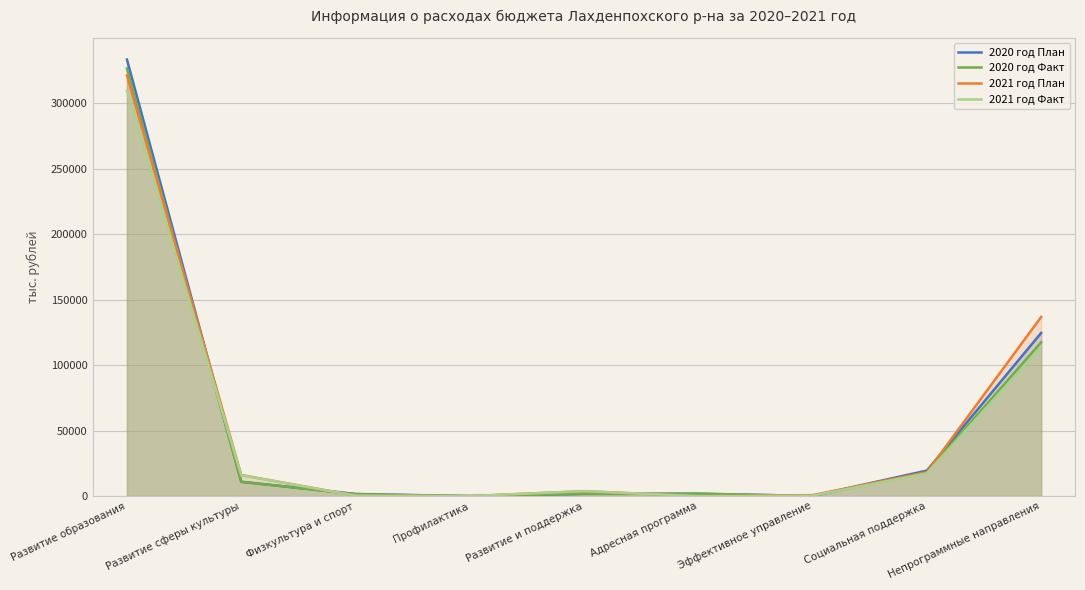

At which label is 2021 год План closest to 160615?

Непрограммные направления